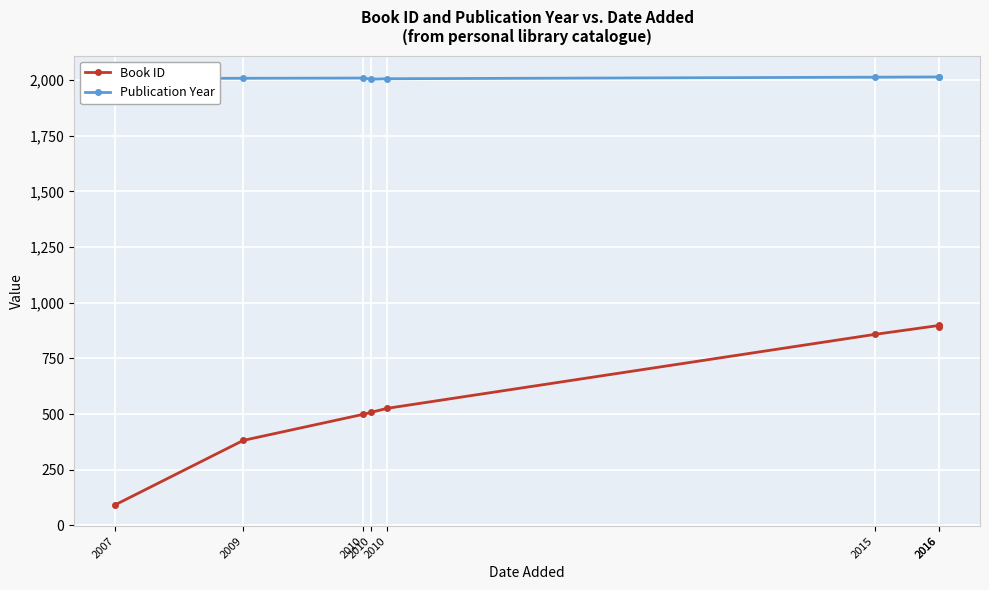

How many values in the Publication Year series exceed 2009?

3